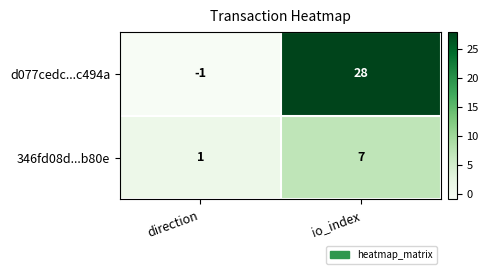

The d077cedc...c494a series shows -1 at direction. True or false?

True